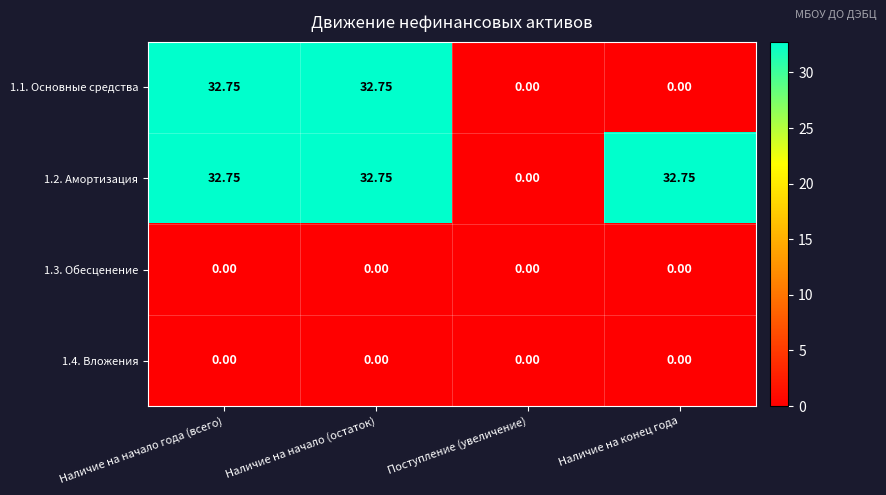

How many categories are shown in the chart?

4